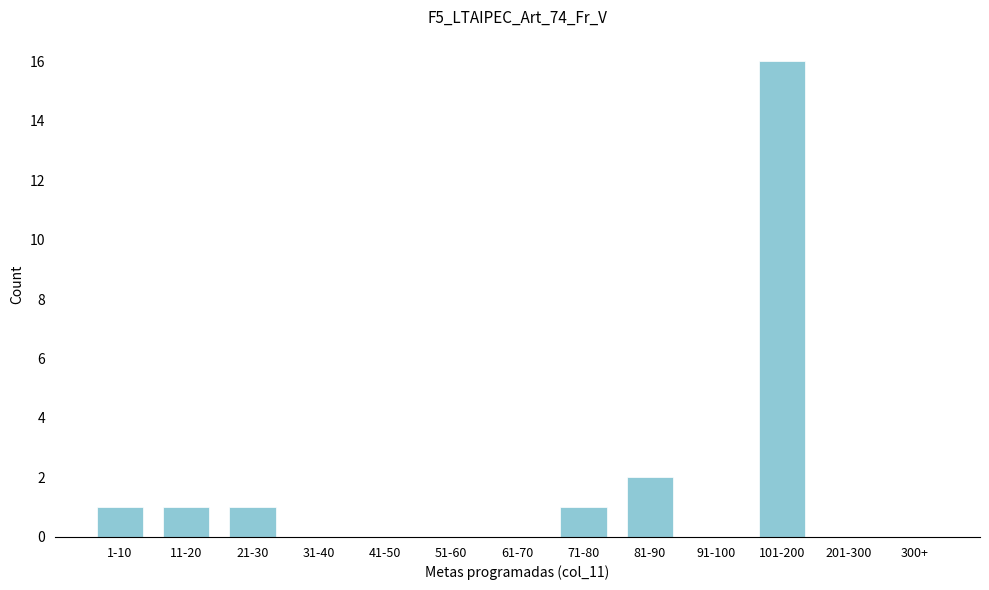

Reading left to right, what are all the values shown in this chart?

1-10=1	11-20=1	21-30=1	31-40=0	41-50=0	51-60=0	61-70=0	71-80=1	81-90=2	91-100=0	101-200=16	201-300=0	300+=0